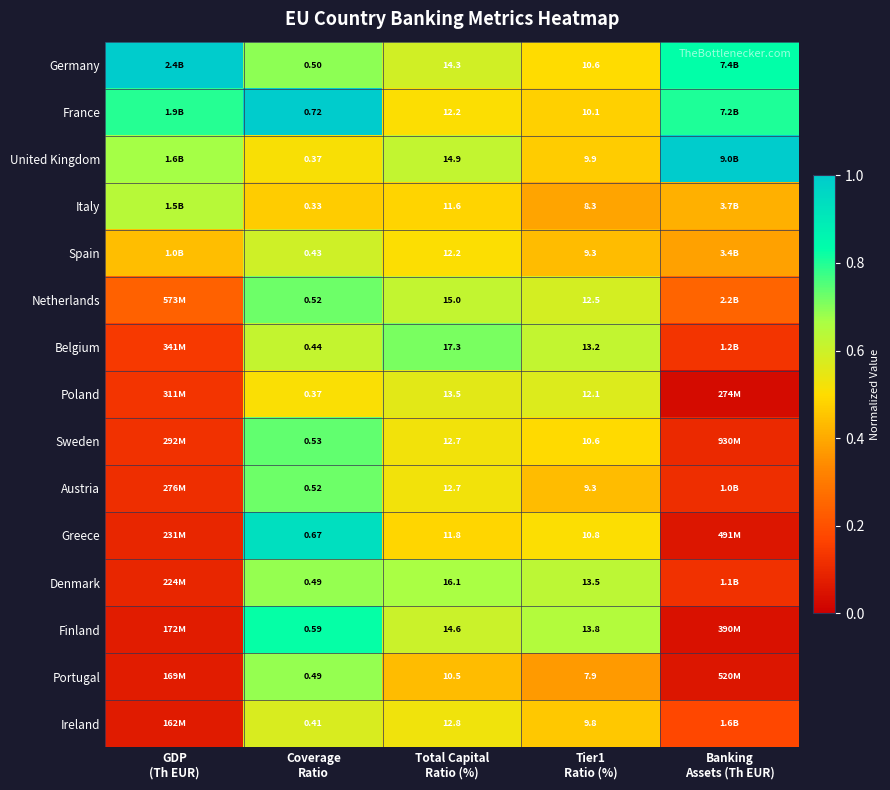

What is the sum of the Portugal values at GDP (Th EUR) and Coverage Ratio?

0.8